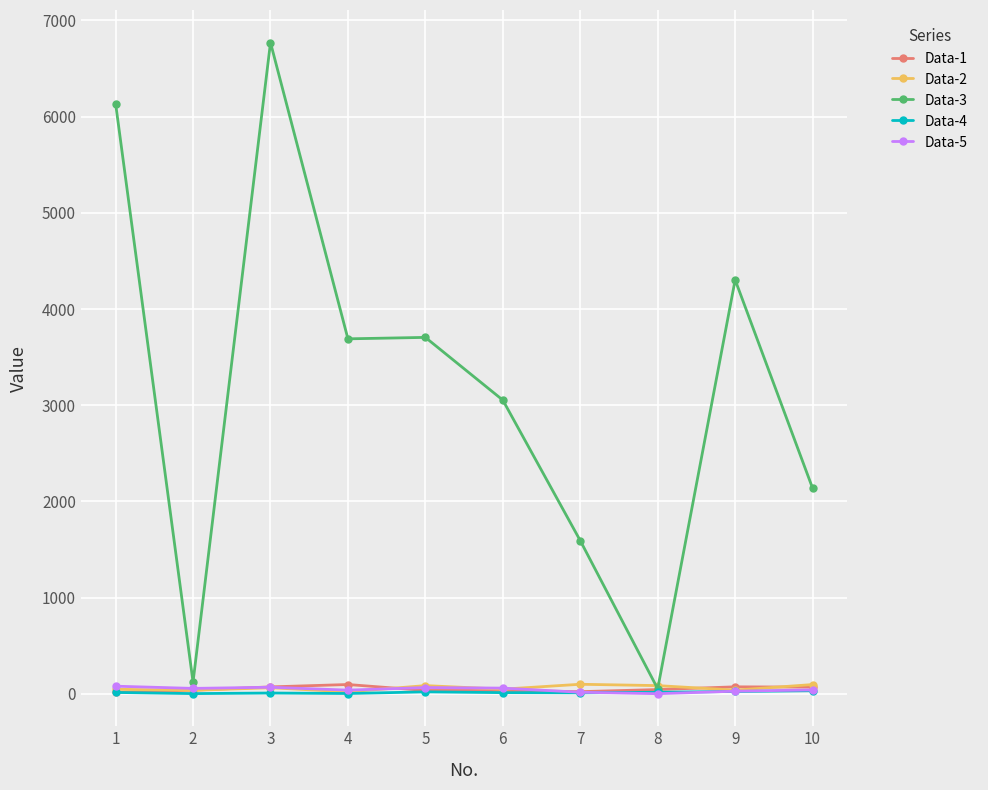

Which category has the highest value across all series?

3